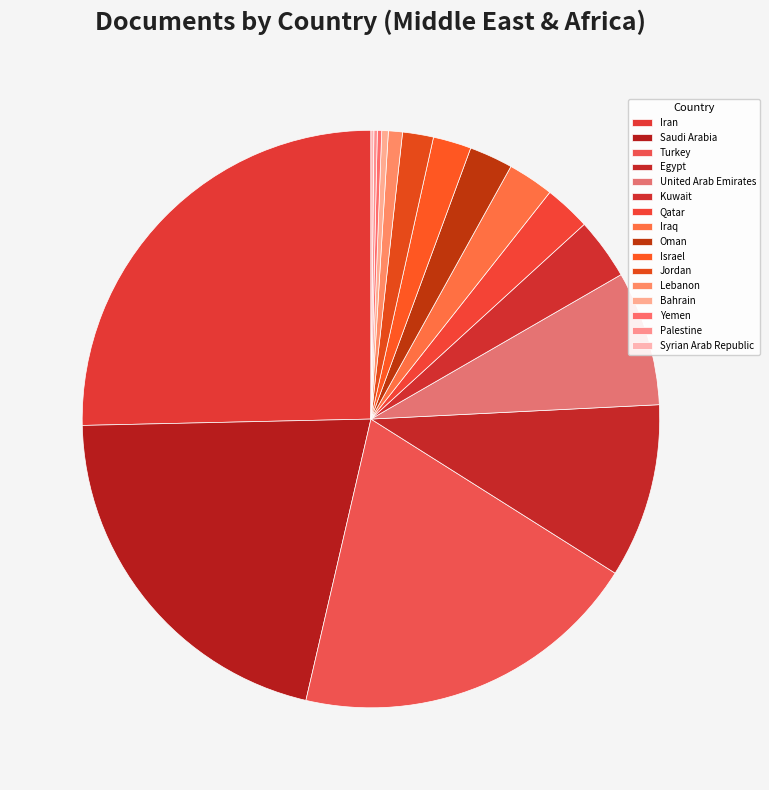

Is it true that Syrian Arab Republic is 0% of the pie?

True